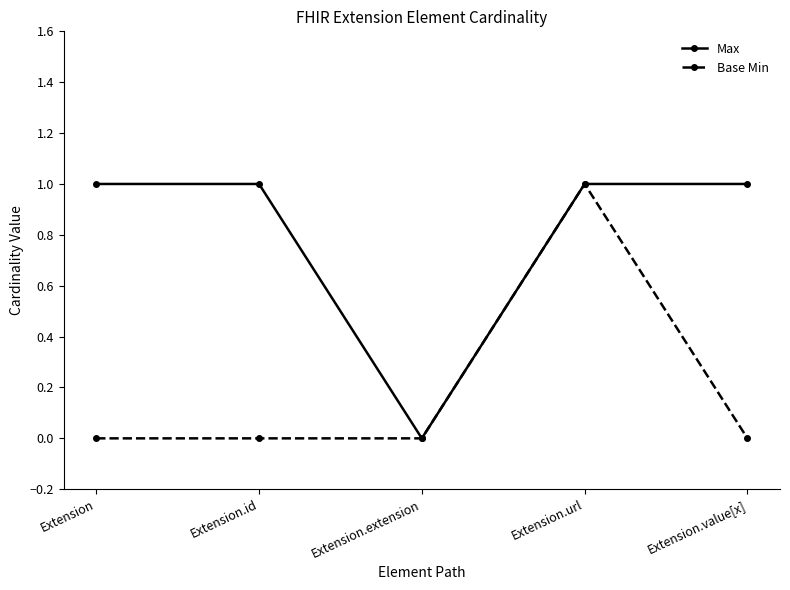

What is the label of the 5th point from the right?

Extension